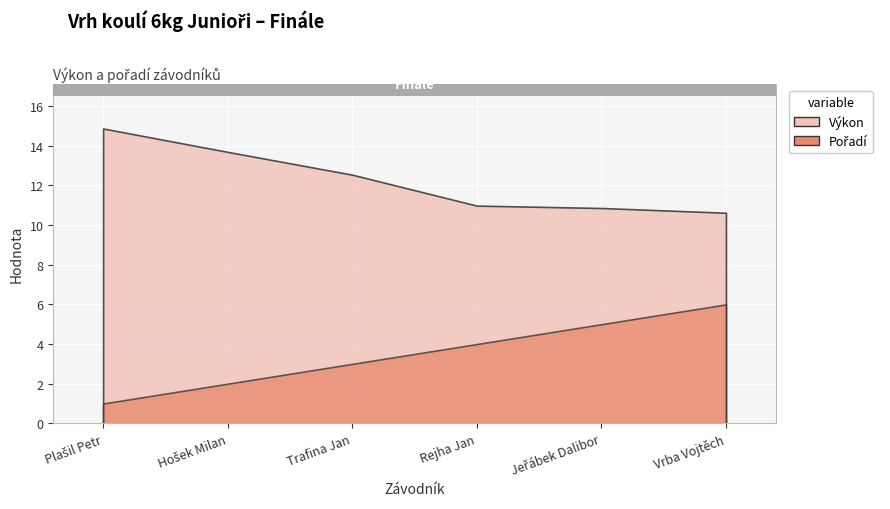

True or false: Výkon and Pořadí cross at least once.

False